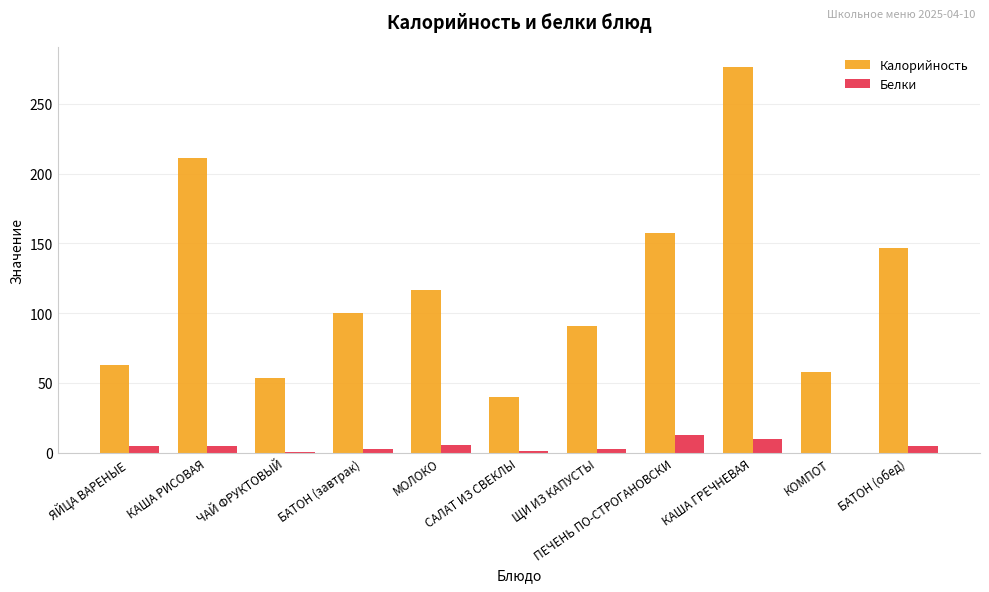

Is the value of Калорийность at САЛАТ ИЗ СВЕКЛЫ greater than the value of Белки at ЧАЙ ФРУКТОВЫЙ?

Yes